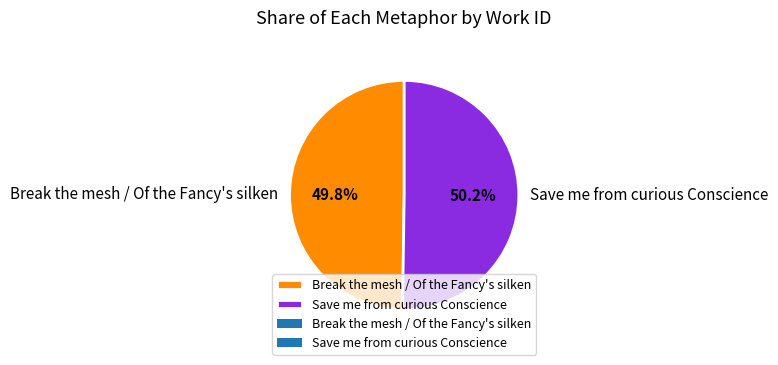

What is the ratio of the value at Save me from curious Conscience to the value at Break the mesh / Of the Fancy's silken?

1.0